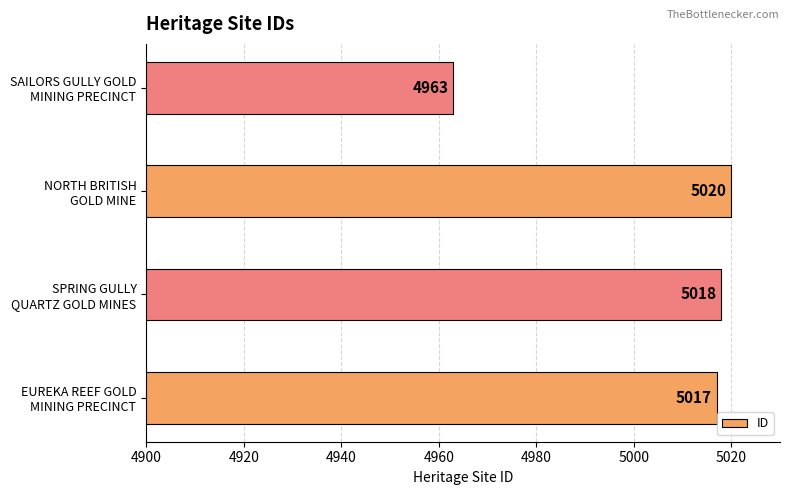

List the labels in order of value, largest first.

NORTH BRITISH
GOLD MINE, SPRING GULLY
QUARTZ GOLD MINES, EUREKA REEF GOLD
MINING PRECINCT, SAILORS GULLY GOLD
MINING PRECINCT